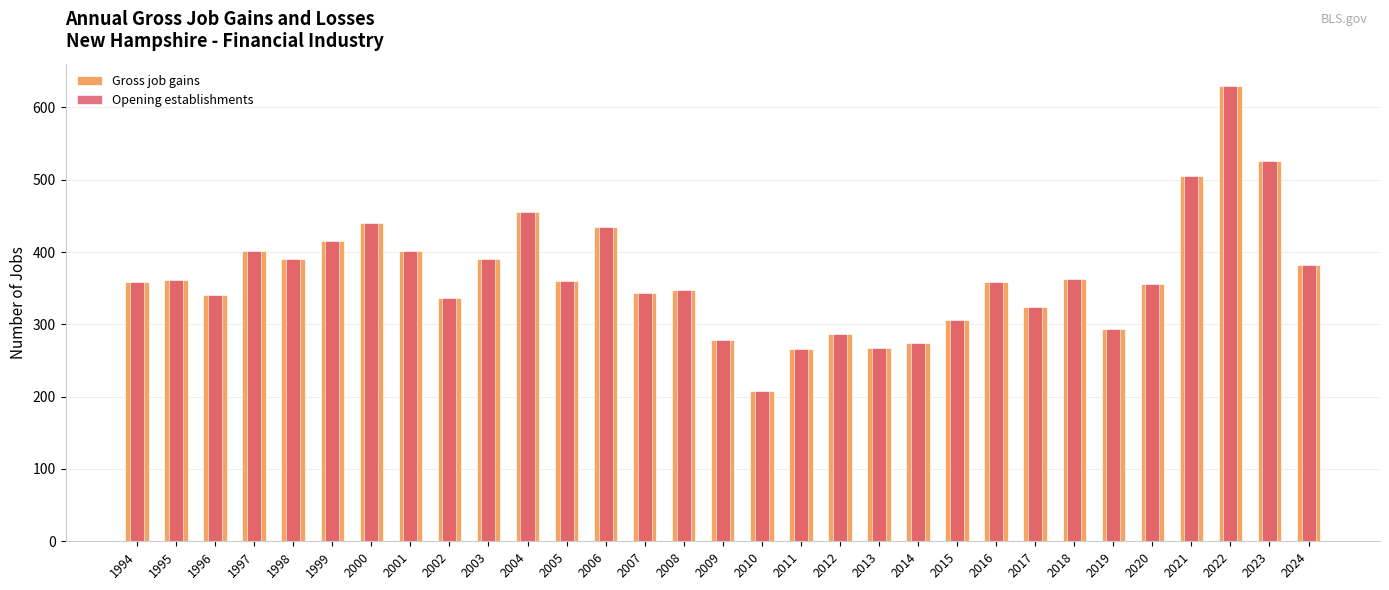

What is the total value across all series at 1997?

802